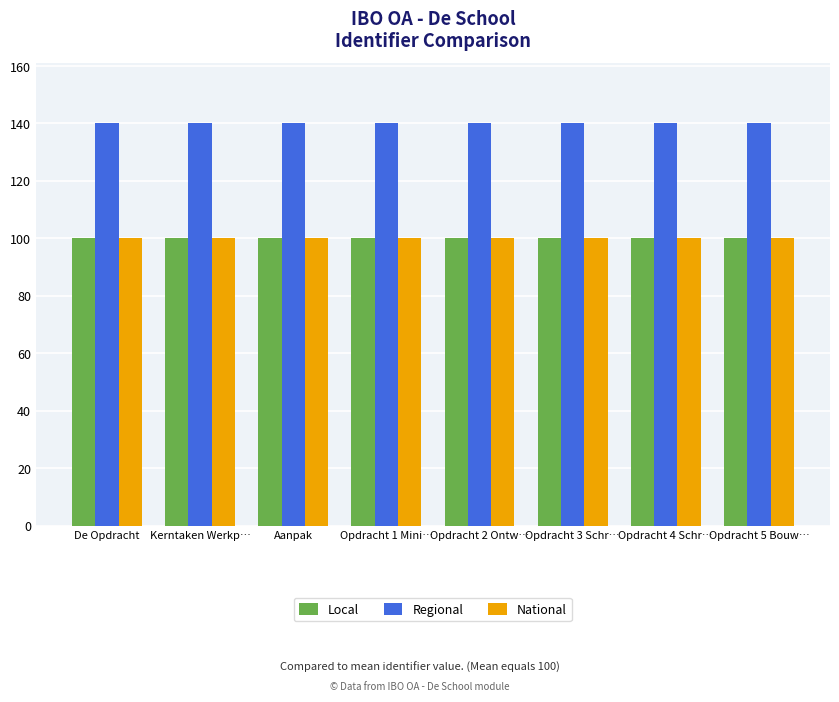

What is the spread (max minus min) of values at Opdracht 2 Ontw…?

40.0